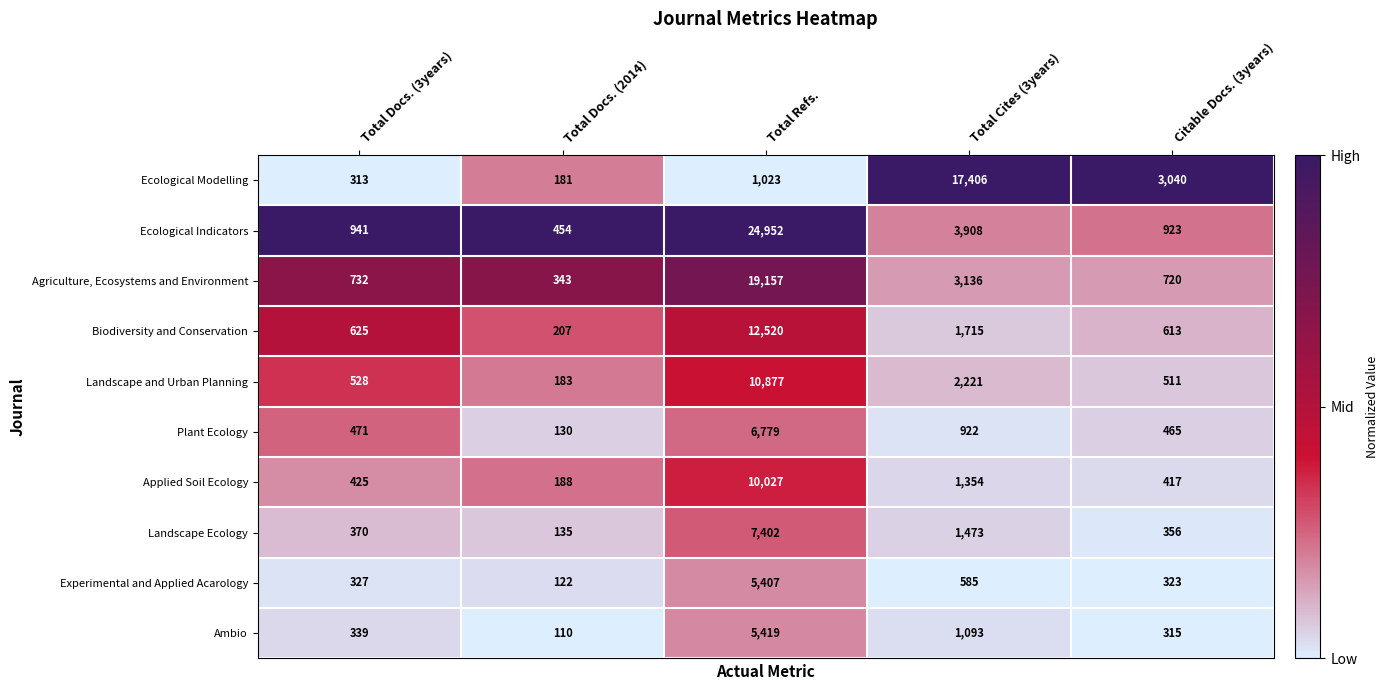

Which series has the largest total across all categories?

Ecological Indicators